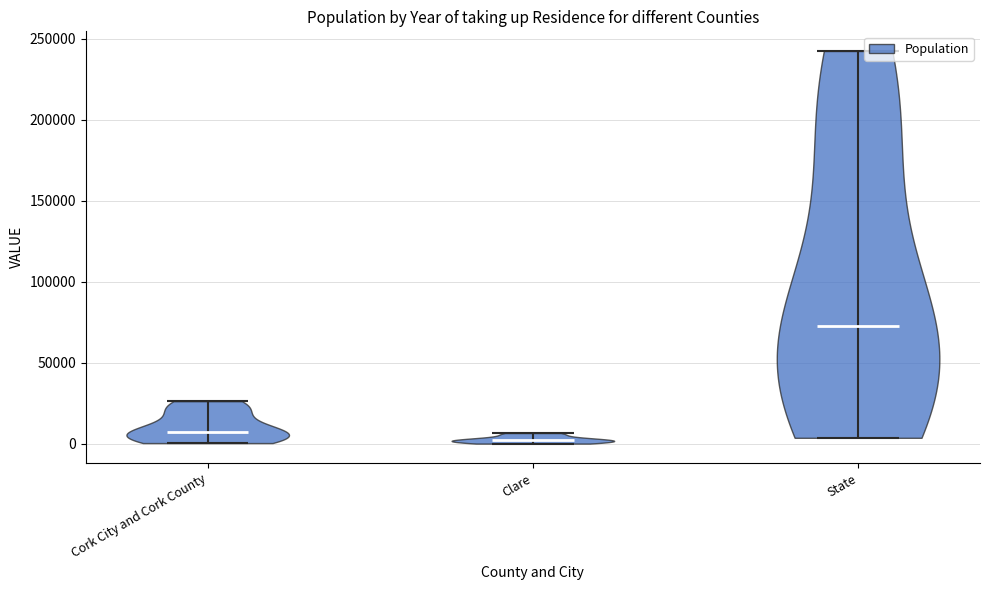

Which violin has the lowest median line?

Clare